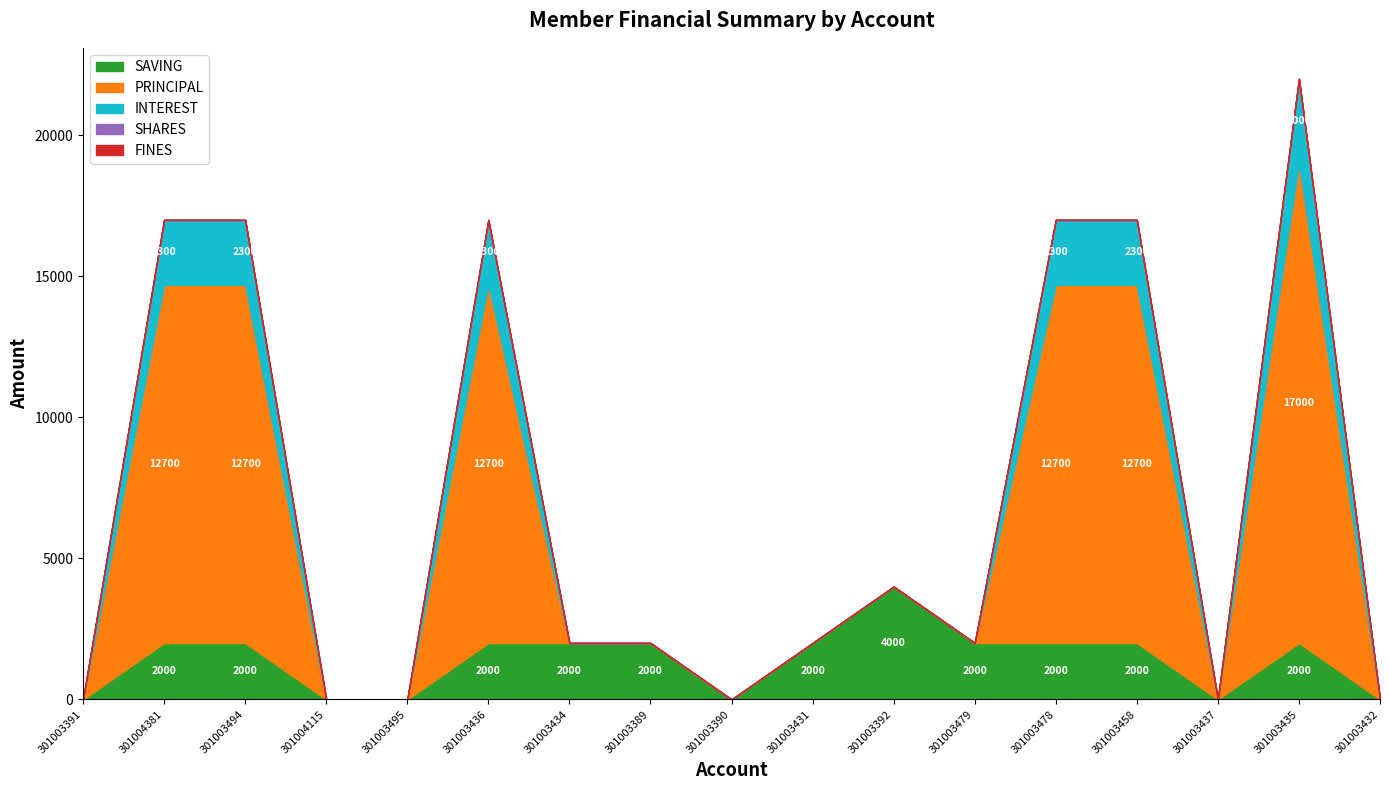

Reading right to left, transcribe all the data shown in this chart.

SAVING: 0	2000	0	2000	2000	2000	4000	2000	0	2000	2000	2000	0	0	2000	2000	0
PRINCIPAL: 0	17000	0	12700	12700	0	0	0	0	0	0	12700	0	0	12700	12700	0
INTEREST: 0	3000	0	2300	2300	0	0	0	0	0	0	2300	0	0	2300	2300	0
SHARES: 0	0	0	0	0	0	0	0	0	0	0	0	0	0	0	0	0
FINES: 0	0	0	0	0	0	0	0	0	0	0	0	0	0	0	0	0